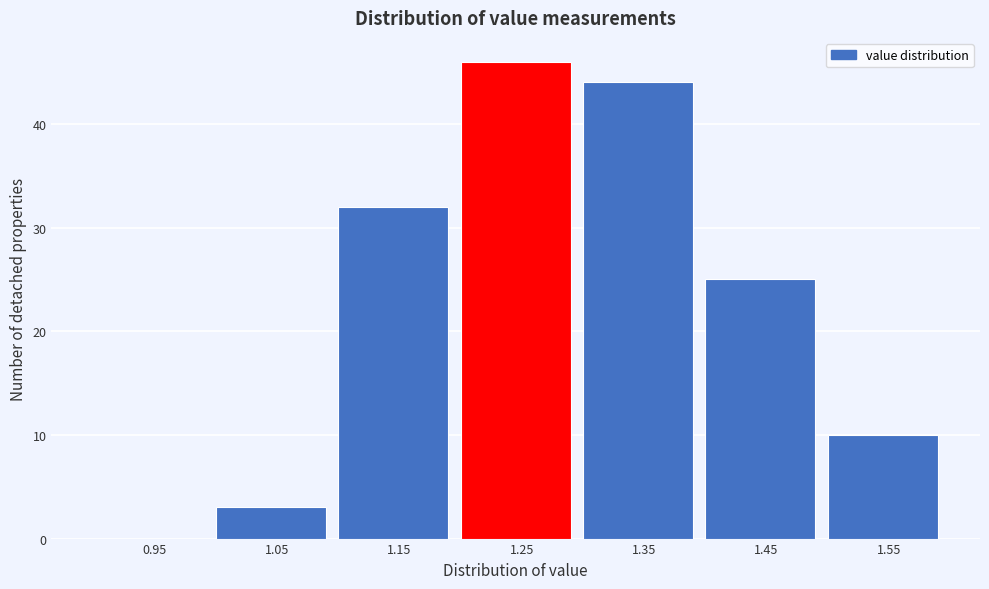

Which range on the x-axis has the tallest bar?

1.2 to 1.3